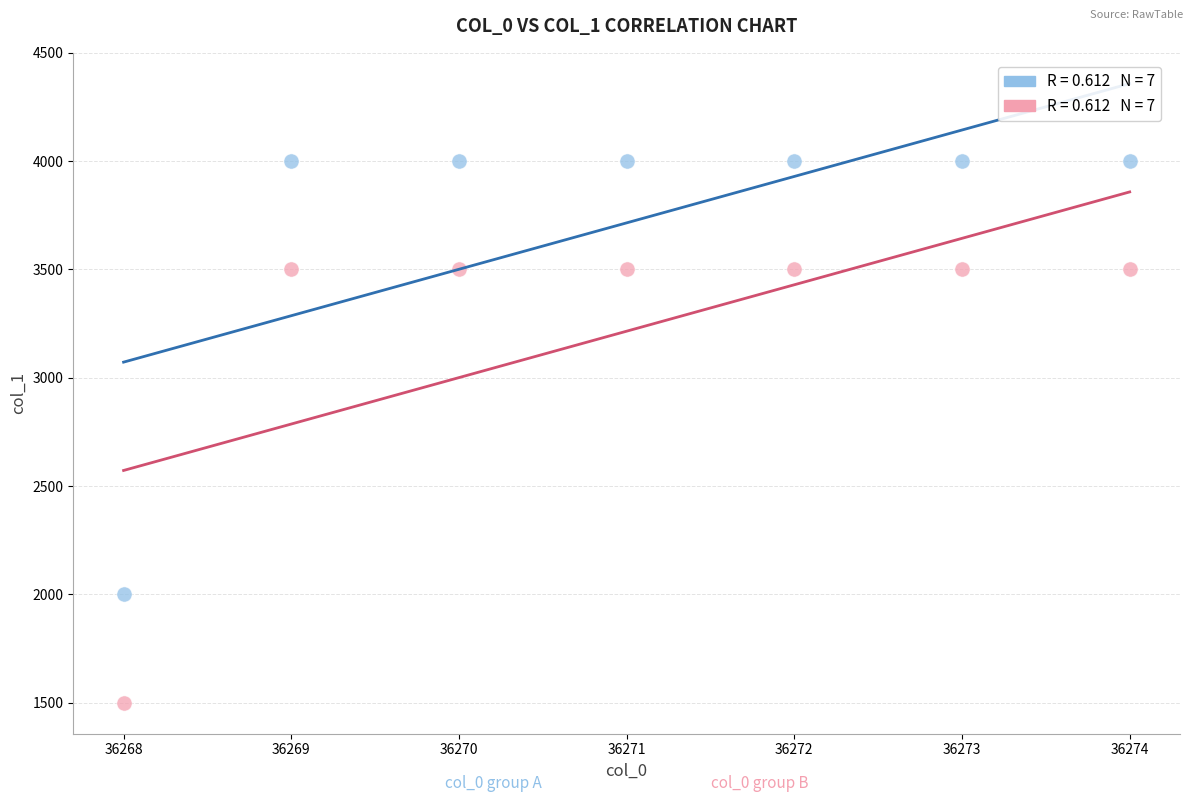

Across all data points, what is the range of Y values (max minus min)?

2500